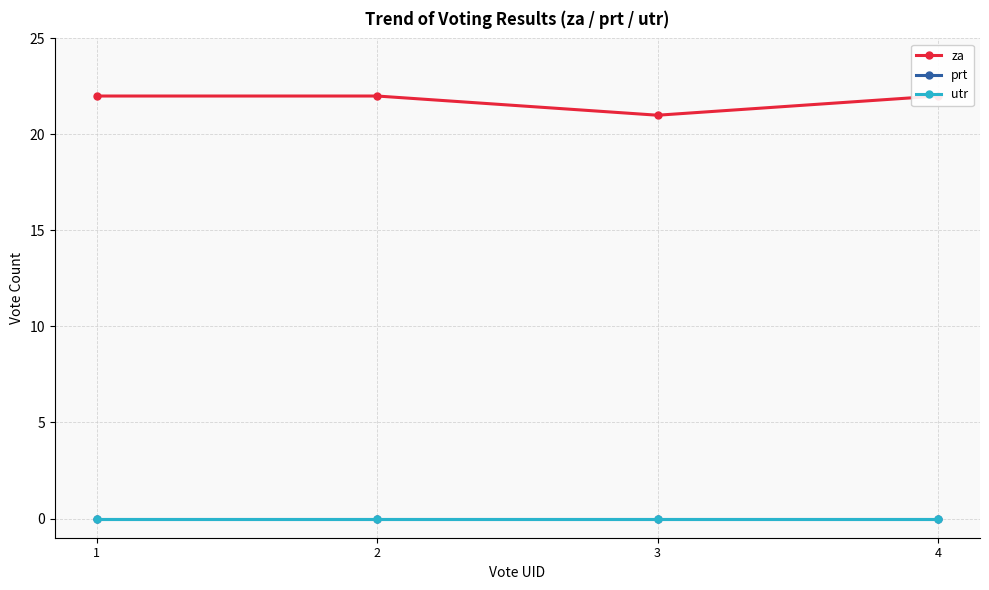

Which series has the largest range (max minus min)?

za